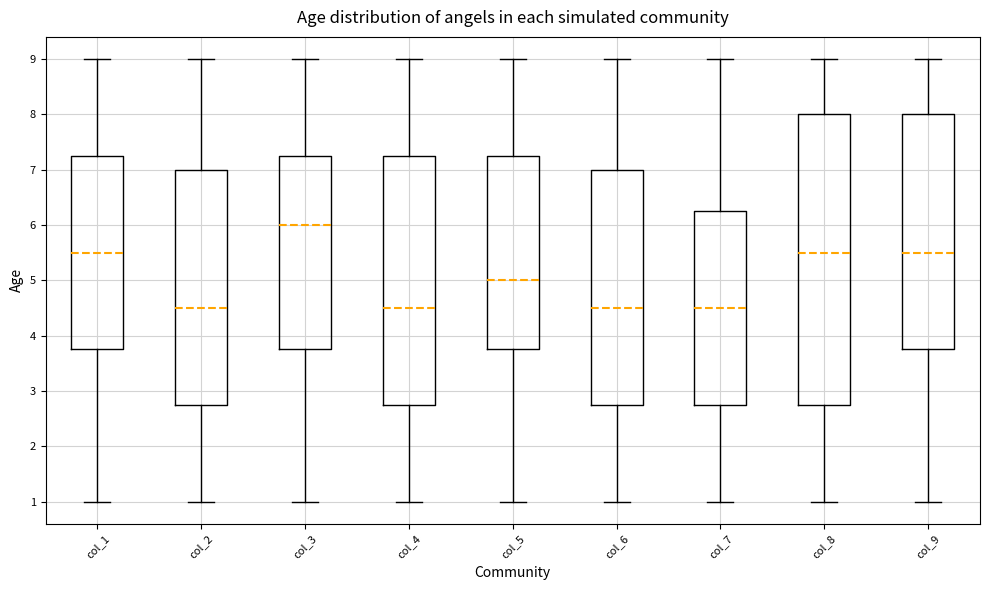

Reading left to right, transcribe this box plot: for each box, give where its median line is, the range the box spans, and where its two whiskers end, as read against the y-axis. The values are not printed on the chart, so give them approximately, as read against the axis.

col_1: median 5.5, box 3.8 to 7.3, whiskers 1.0 to 9.0
col_2: median 4.5, box 2.8 to 7.0, whiskers 1.0 to 9.0
col_3: median 6.0, box 3.8 to 7.3, whiskers 1.0 to 9.0
col_4: median 4.5, box 2.8 to 7.3, whiskers 1.0 to 9.0
col_5: median 5.0, box 3.8 to 7.3, whiskers 1.0 to 9.0
col_6: median 4.5, box 2.8 to 7.0, whiskers 1.0 to 9.0
col_7: median 4.5, box 2.8 to 6.3, whiskers 1.0 to 9.0
col_8: median 5.5, box 2.8 to 8.0, whiskers 1.0 to 9.0
col_9: median 5.5, box 3.8 to 8.0, whiskers 1.0 to 9.0